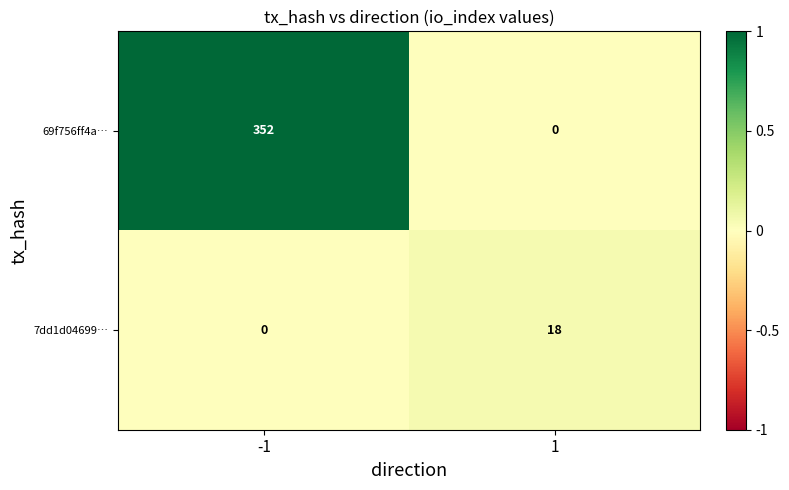

How many data points does each series have?

2